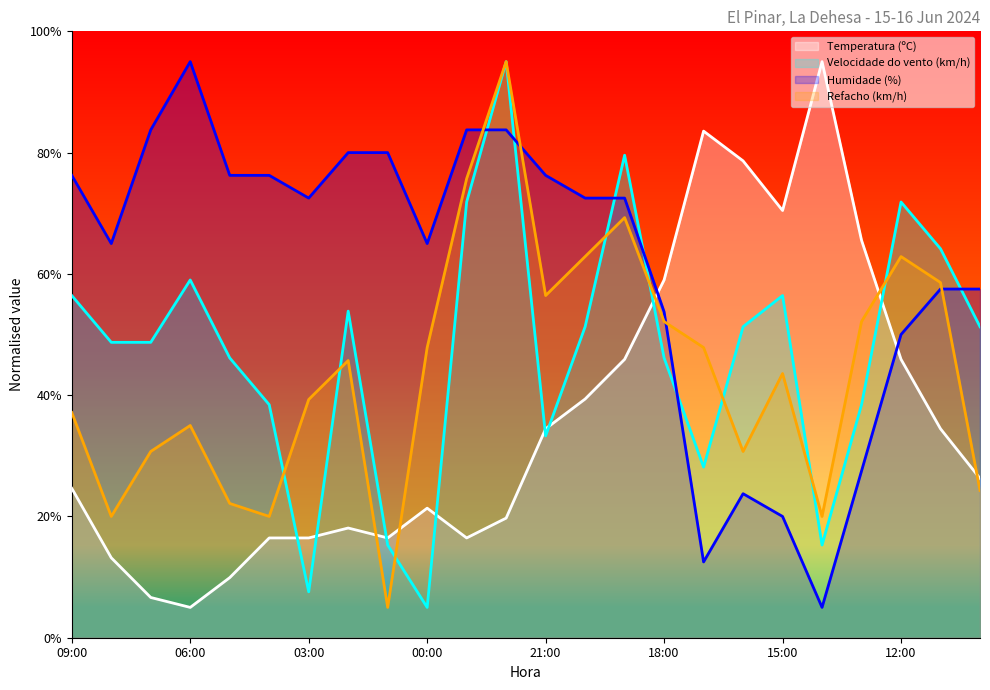

At which label does Refacho (km/h) first exceed 45?

02:00